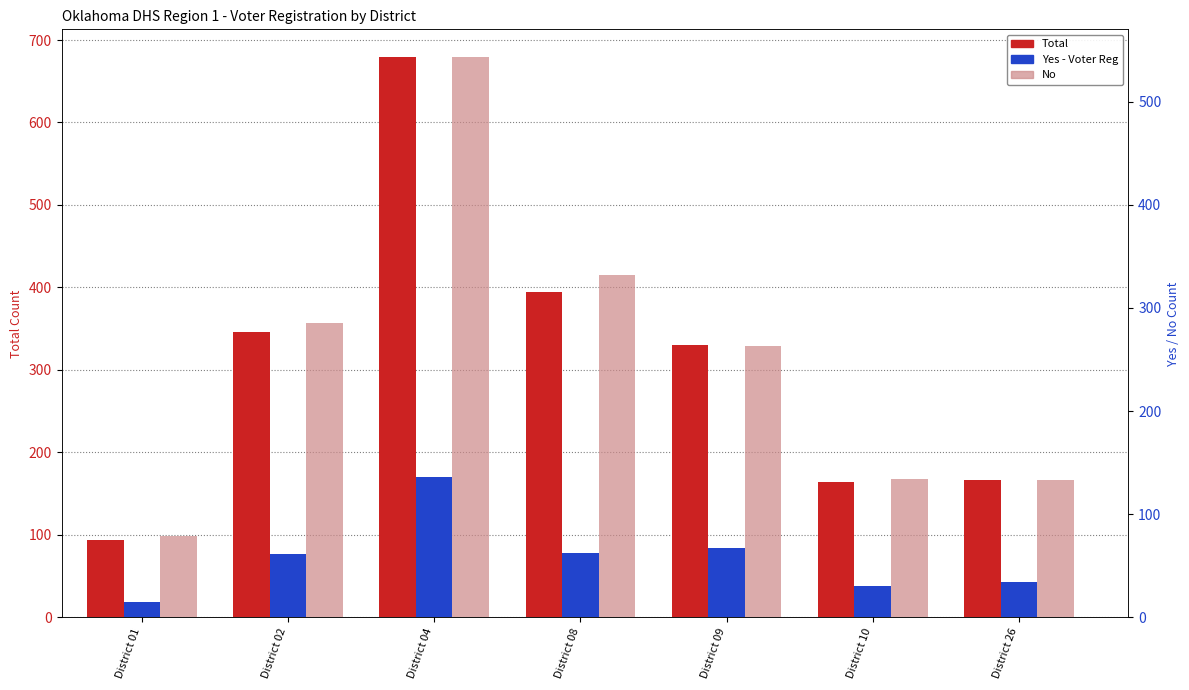

At which category is the sum across all series the highest?

District 04